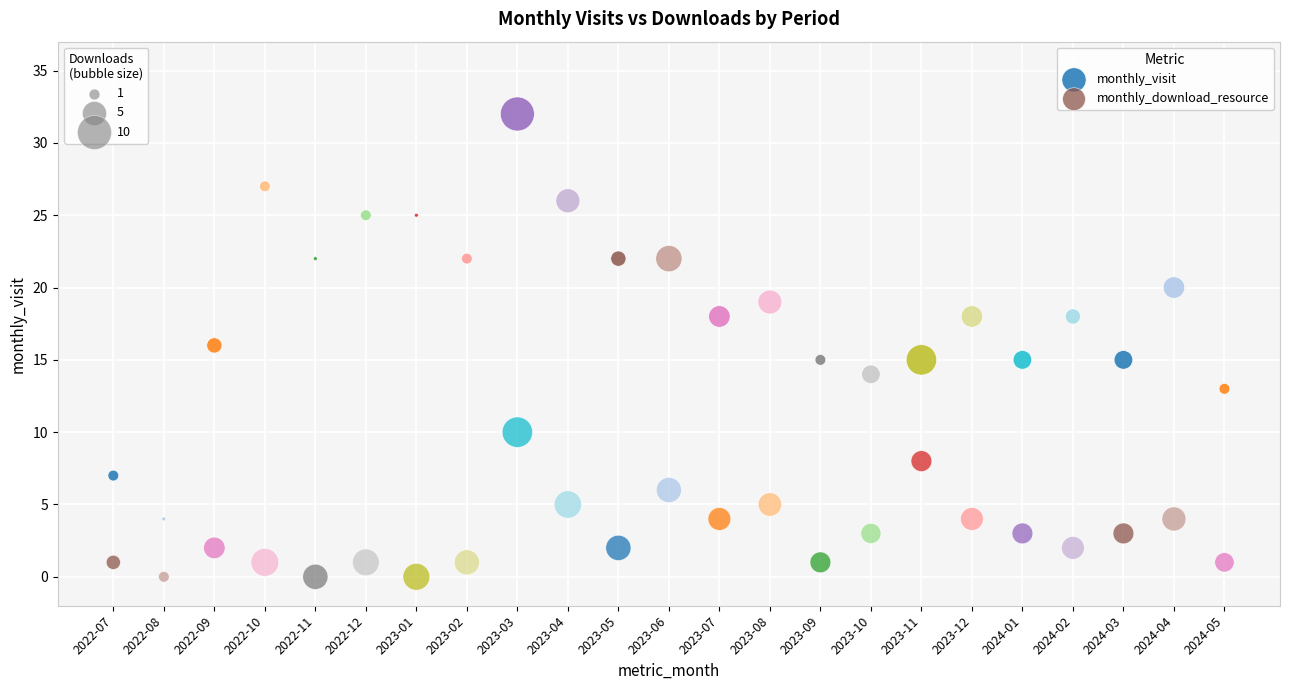

Across all data points, what is the range of Y values (max minus min)?

32